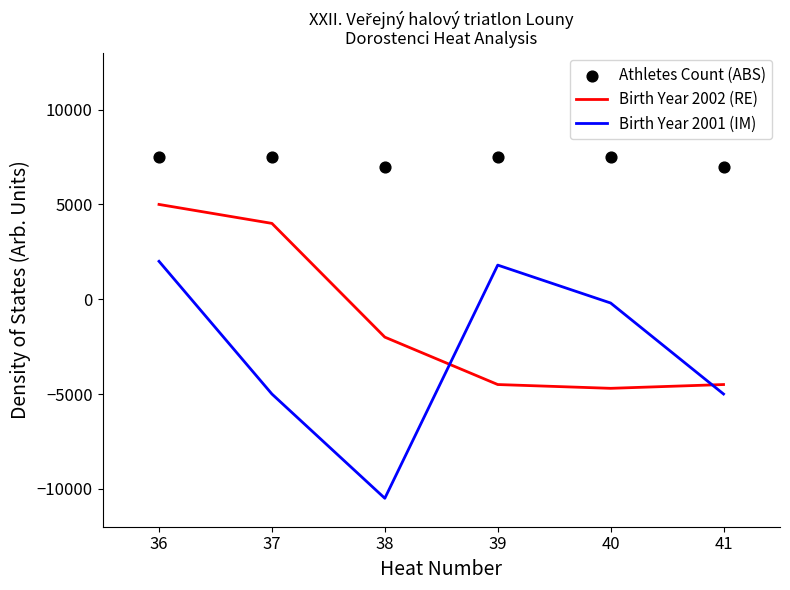

Which series has the largest total across all categories?

Athletes Count (ABS)